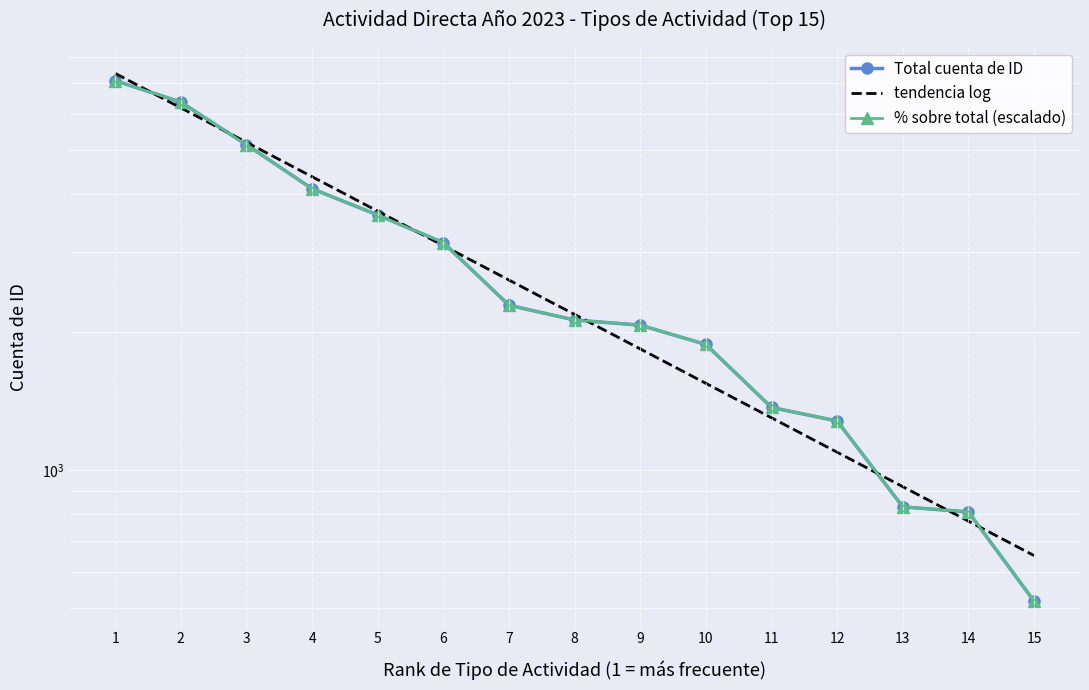

Which series has the largest total across all categories?

tendencia log